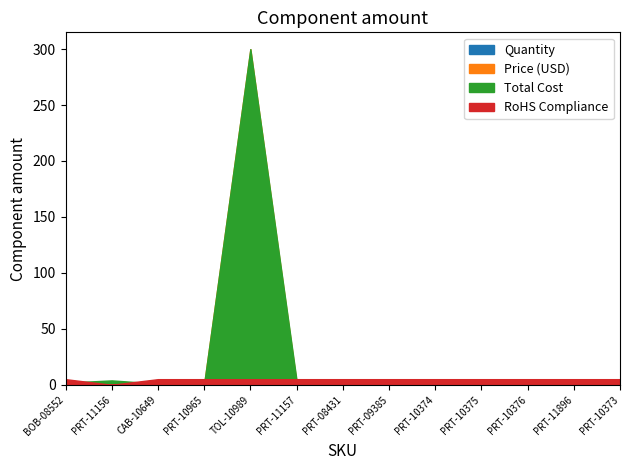

True or false: Quantity and RoHS Compliance cross at least once.

False